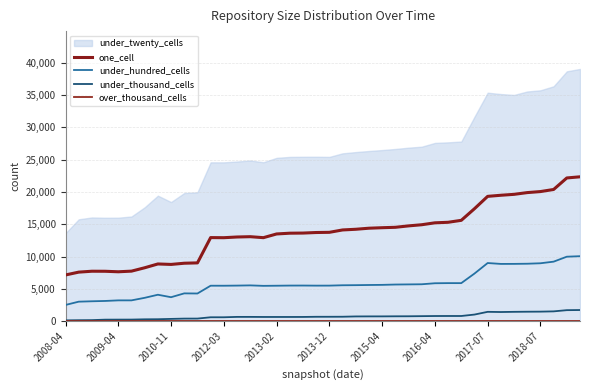

The value of under_hundred_cells at 18 is 5505. True or false?

True